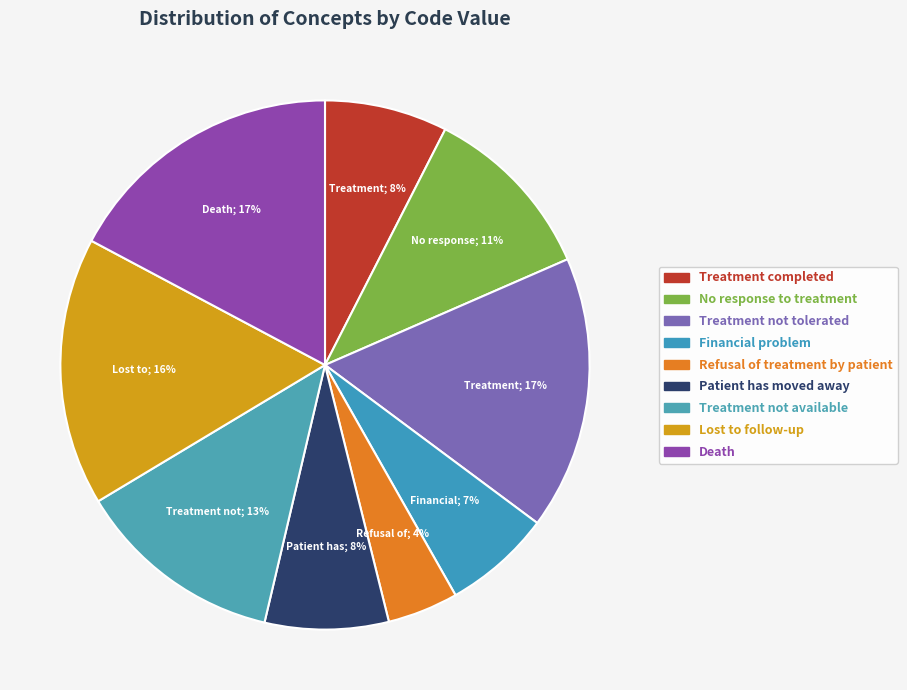

To the nearest percent, what portion does Lost to follow-up represent?

16%